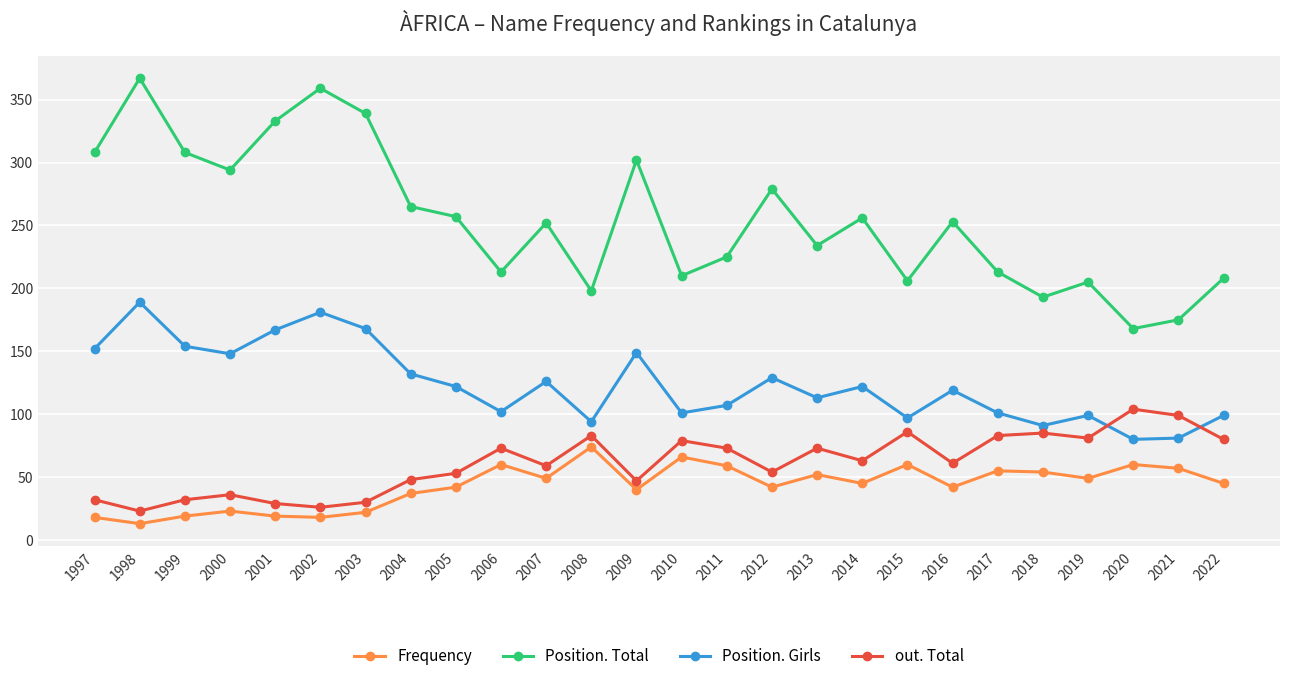

What is the maximum value for Frequency?

74